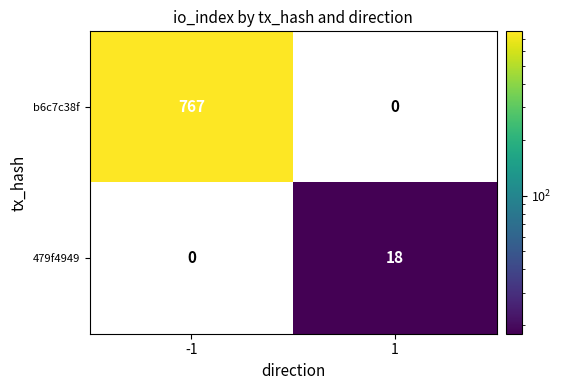

Which series has the widest spread of values?

b6c7c38f